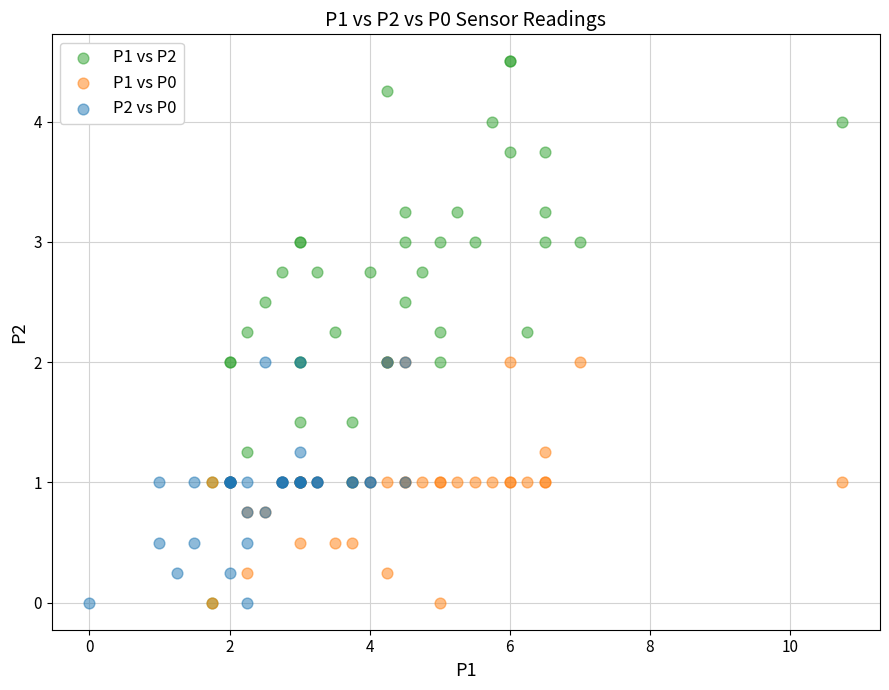

Which series has the widest spread of Y values?

P1 vs P2